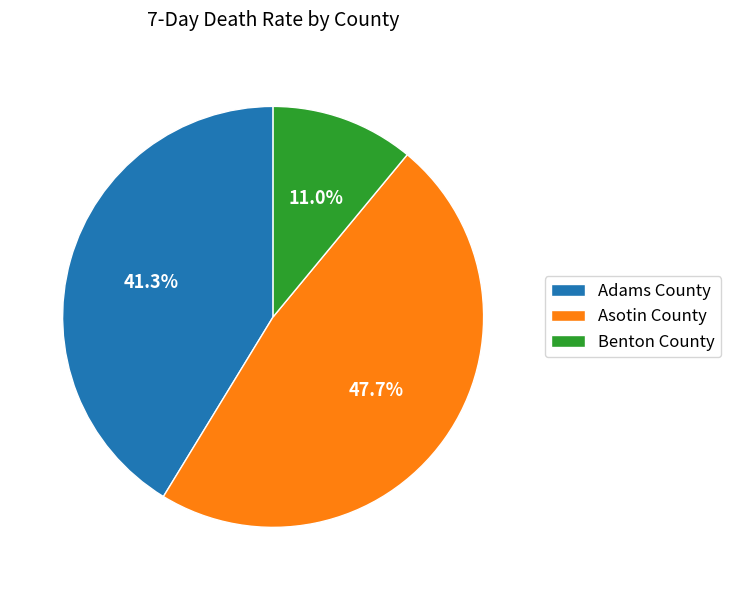

Rank the categories by value from lowest to highest.

Benton County, Adams County, Asotin County